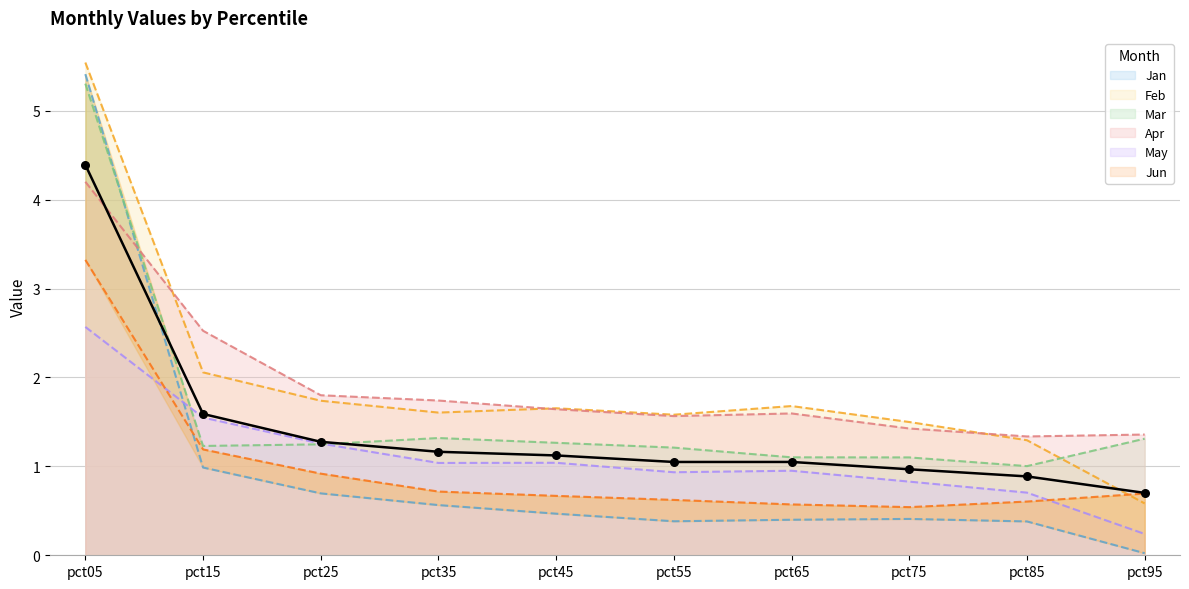

At how many categories does at least one series exceed 3?

1